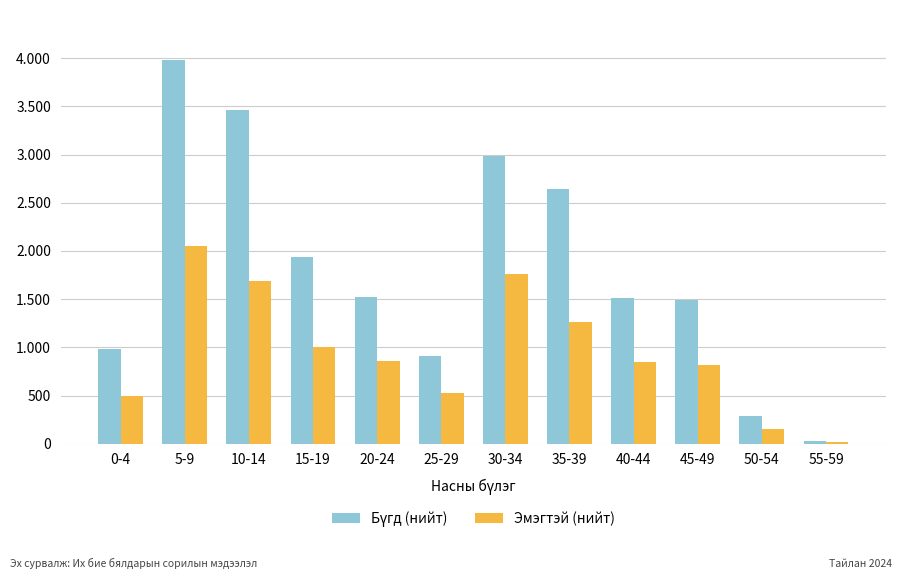

At which label does Эмэгтэй (нийт) reach its minimum?

55-59